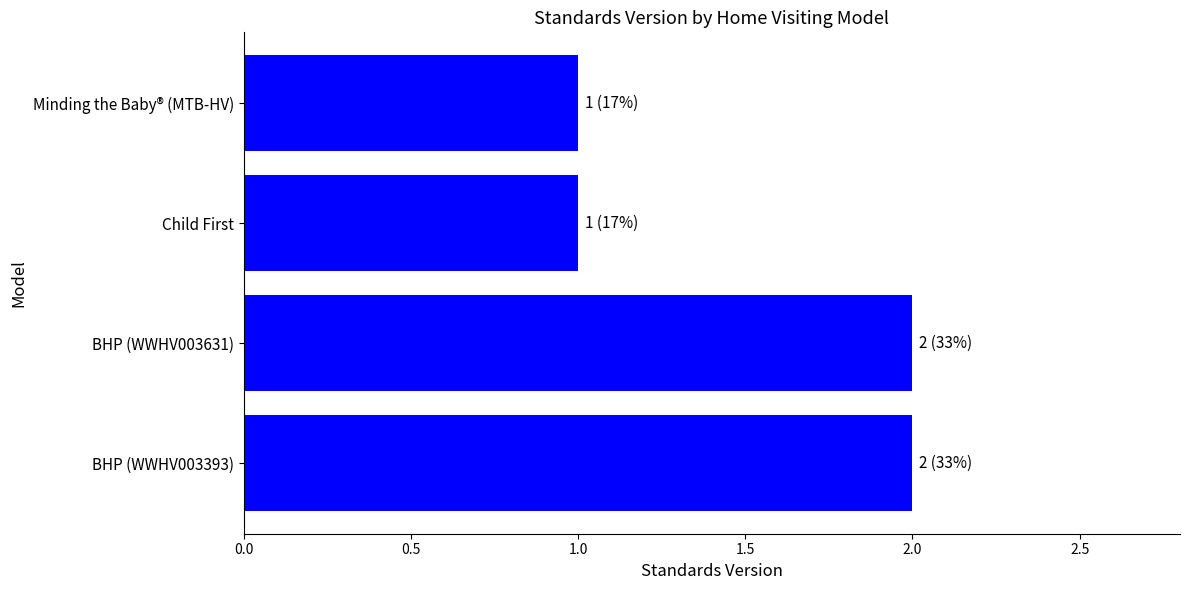

What is the sum of all values?

6